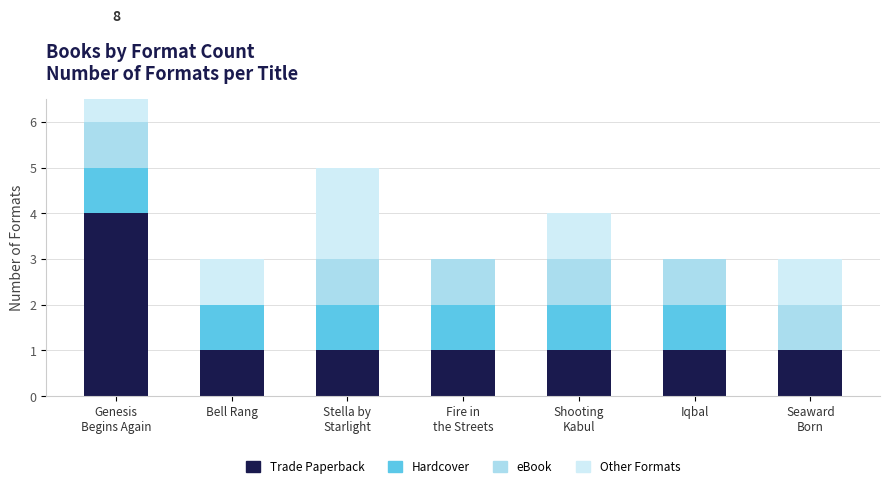

What is the difference between the highest and lowest values at Fire in
the Streets?

1